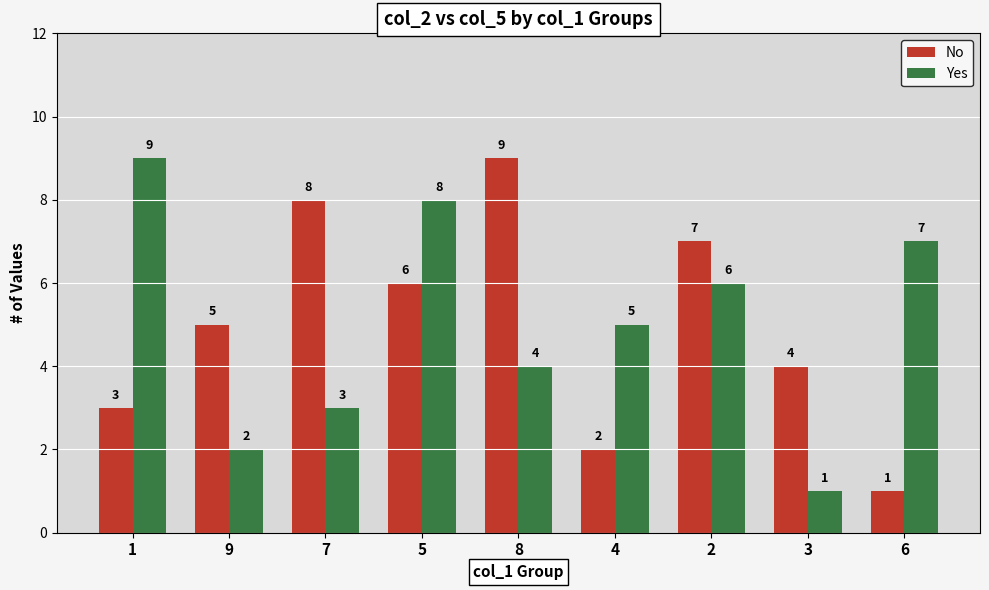

Rank the series at 3 from highest to lowest value.

No, Yes